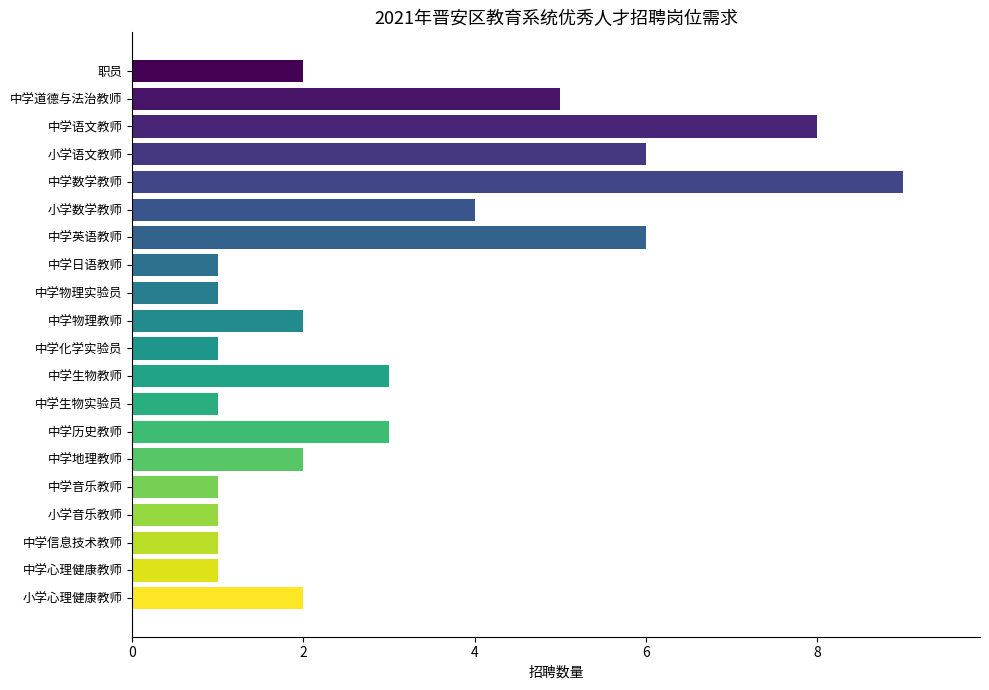

How many categories are shown in the chart?

20